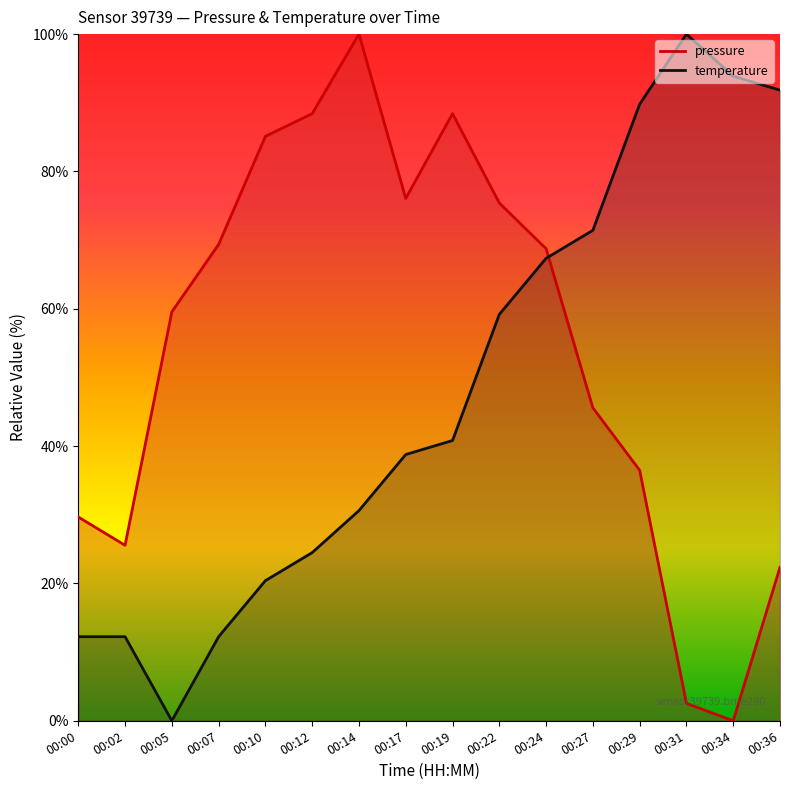

List the series in order of their overall mean, highest first.

pressure, temperature